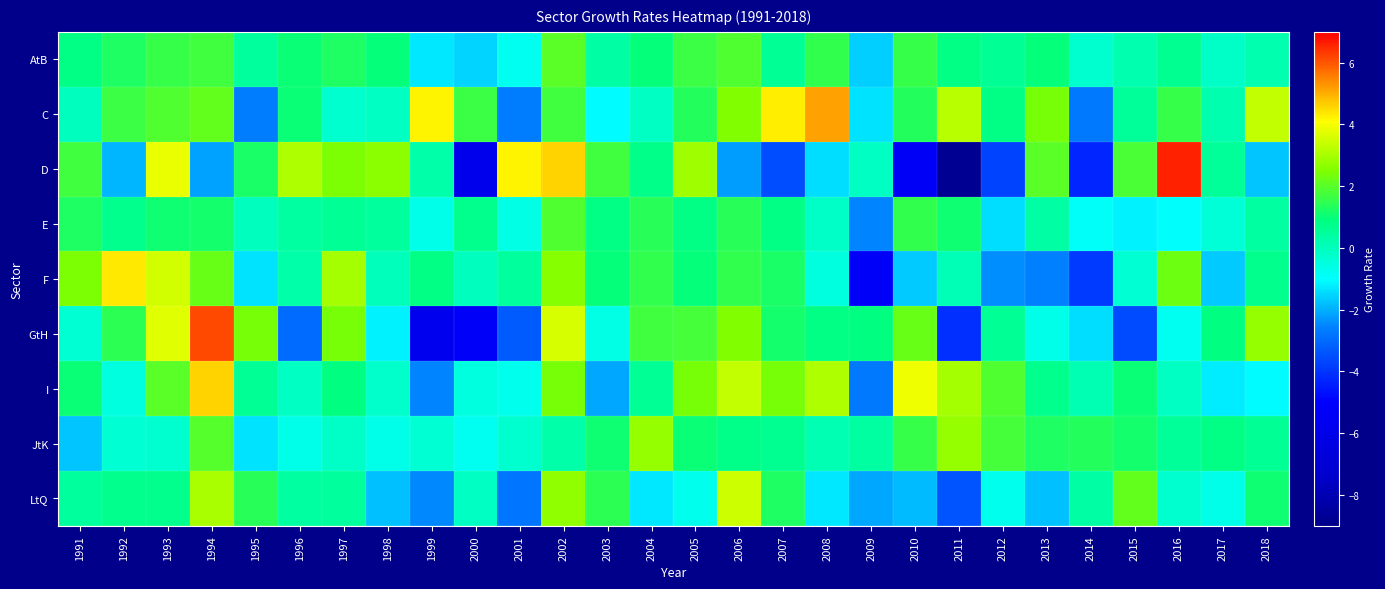

What is the spread (max minus min) of values at 2003?

3.8